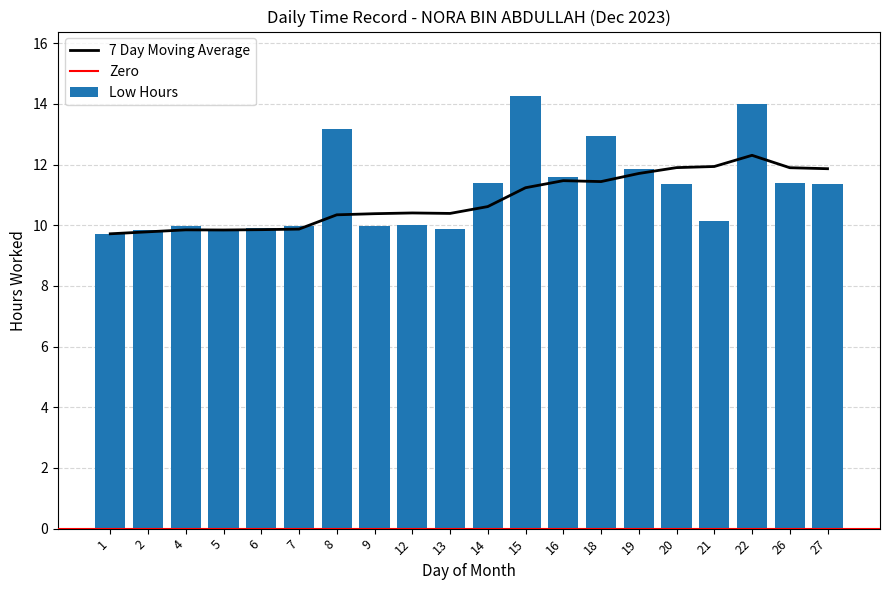

Which category has the highest value across all series?

15